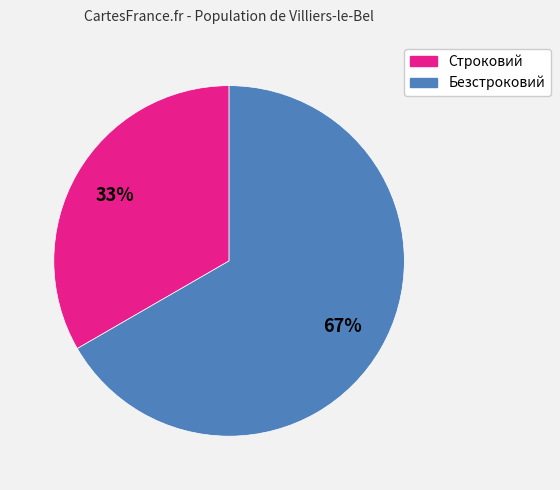

To the nearest percent, what is the combined percentage of Строковий and Безстроковий?

100%